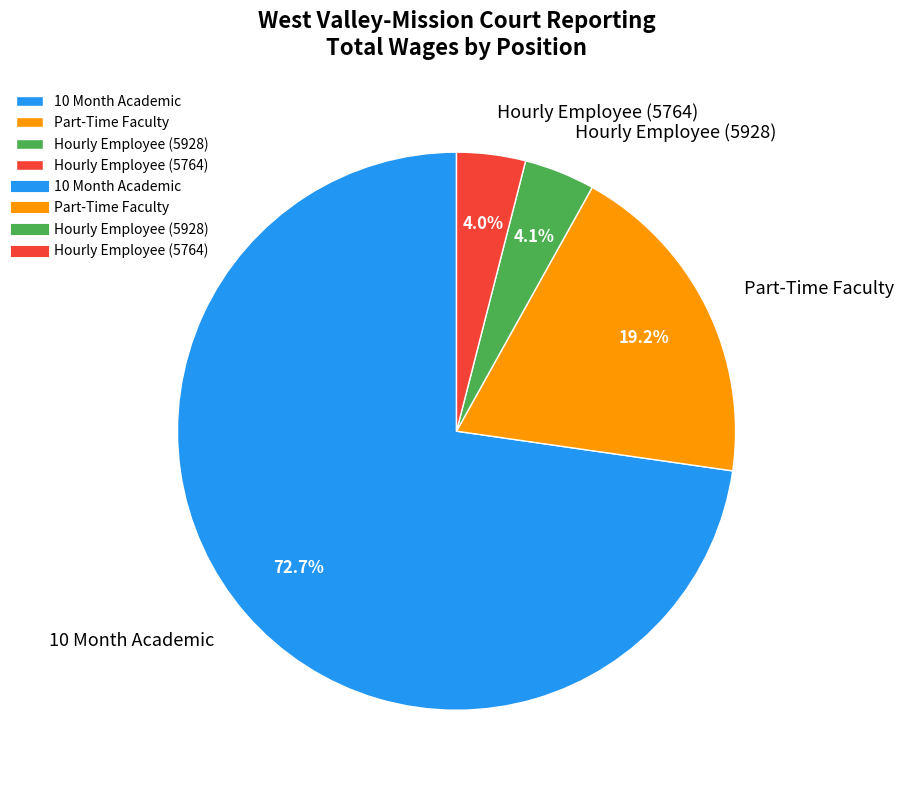

What percentage is the Part-Time Faculty slice, to the nearest percent?

19%